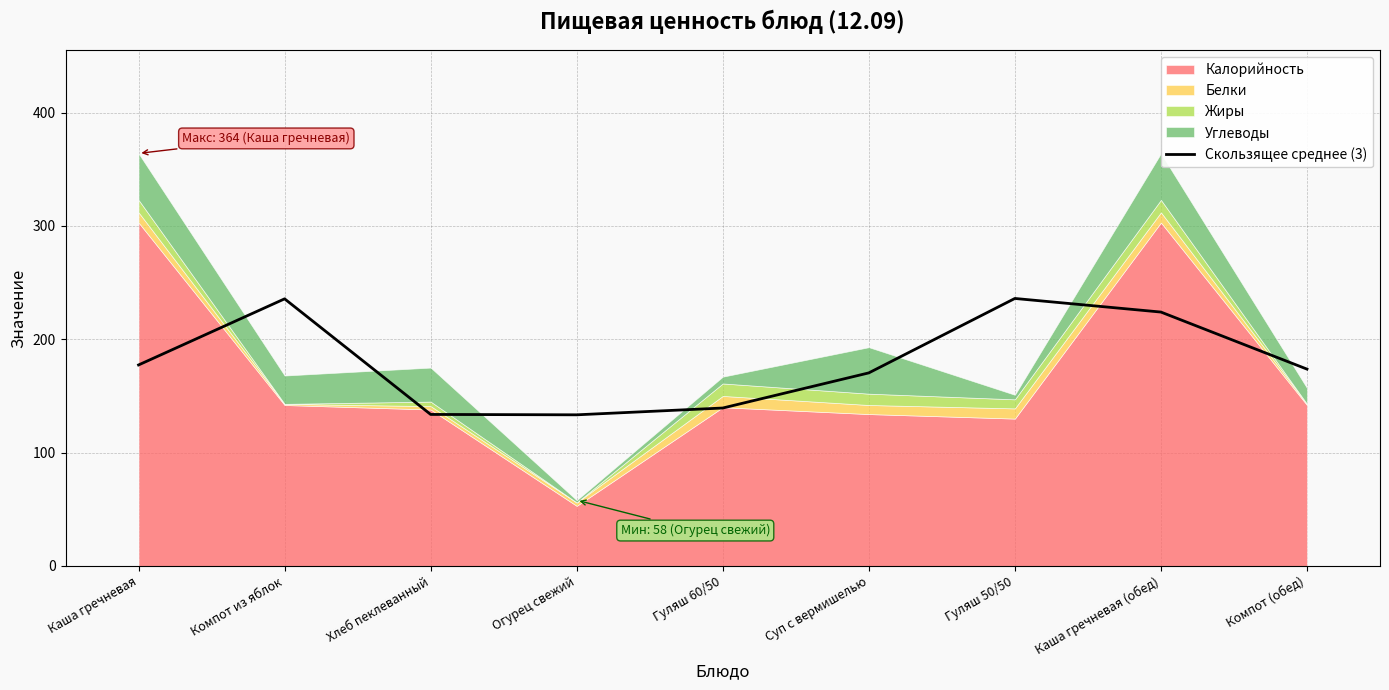

How many points are lower than both their immediate neighbors (excluding endpoints)?

1